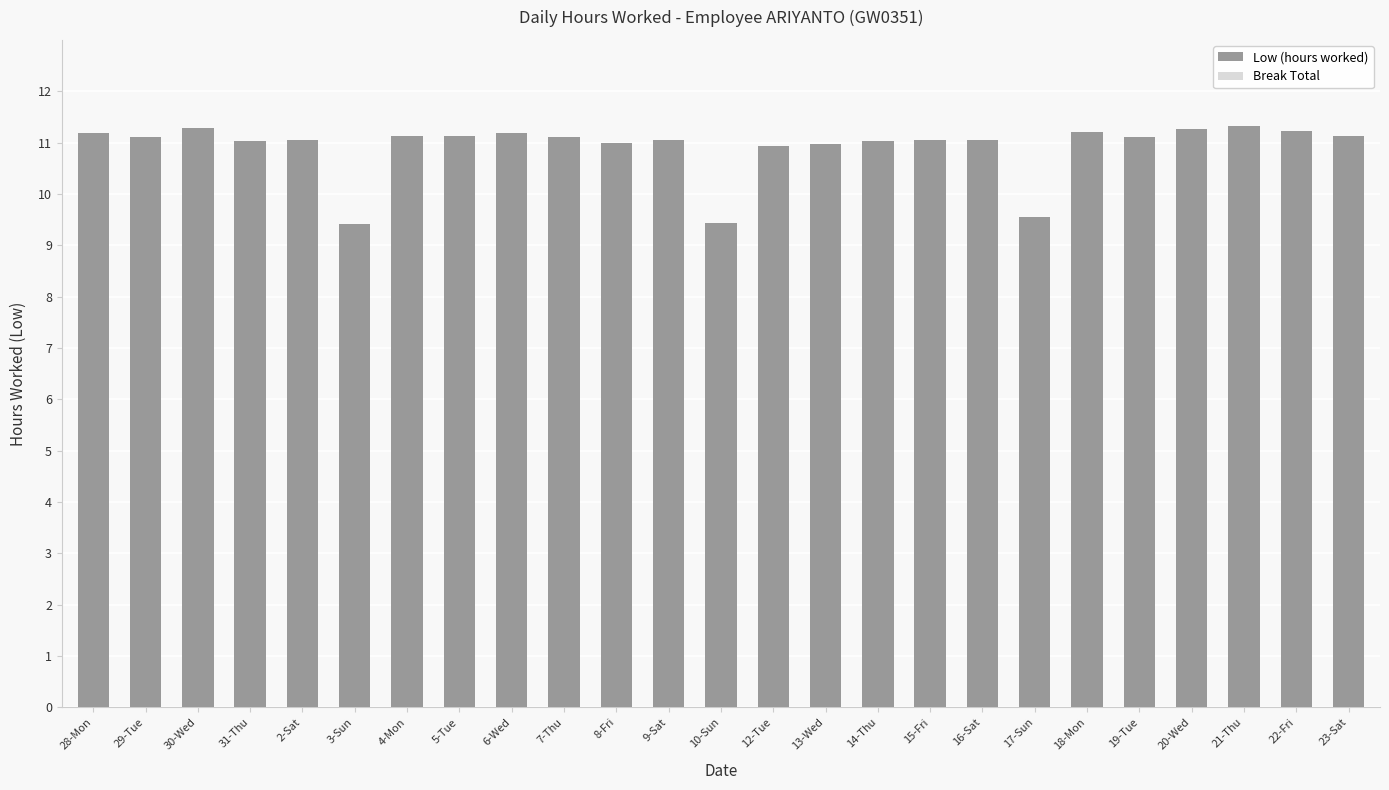

Approximately how many times larger is the value at 17-Sun compared to 4-Mon?

0.9